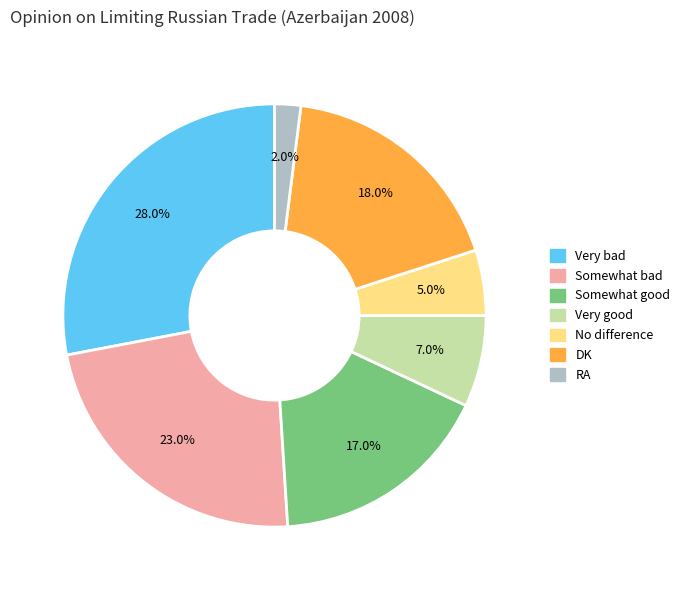

True or false: No difference accounts for 5% of the total.

True